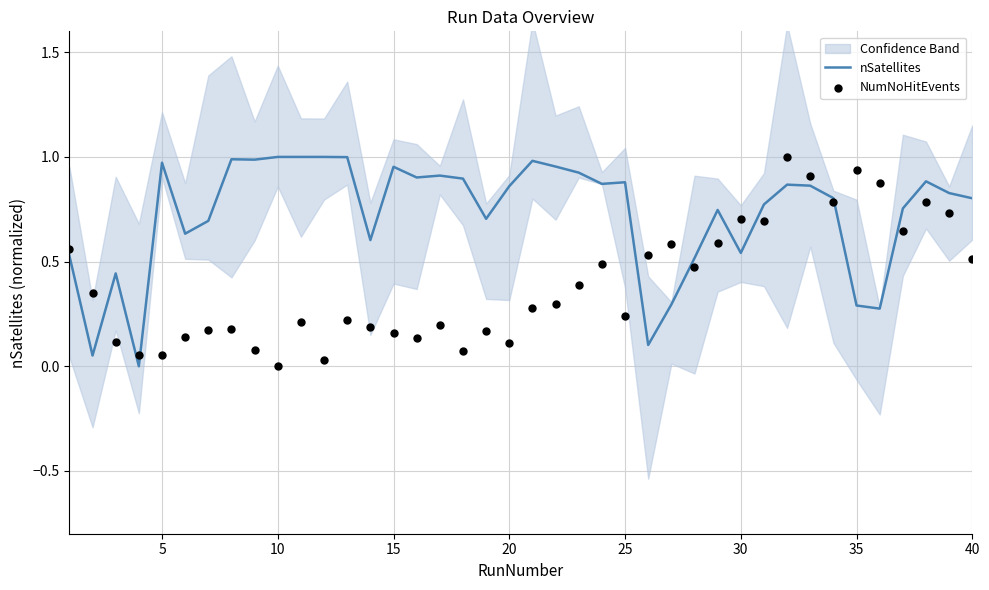

Which series contains the lowest Y value?

nSatellites